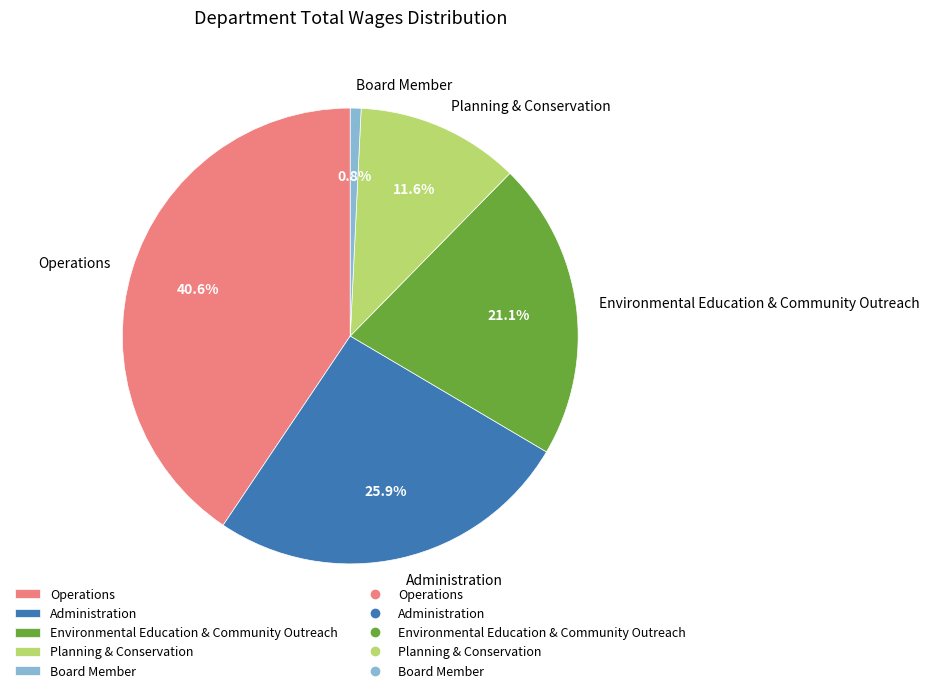

How many segments does this pie chart have?

5